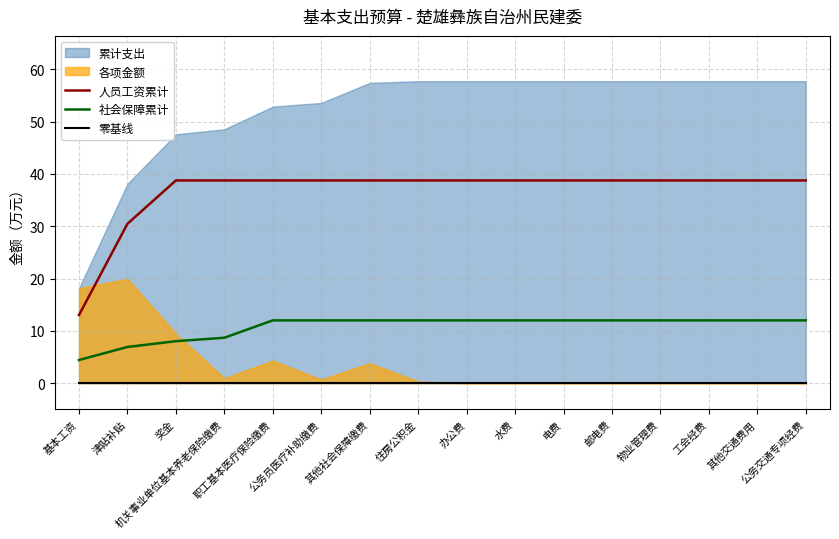

What is the difference between the maximum and minimum values in the 人员工资累计 series?

25.7